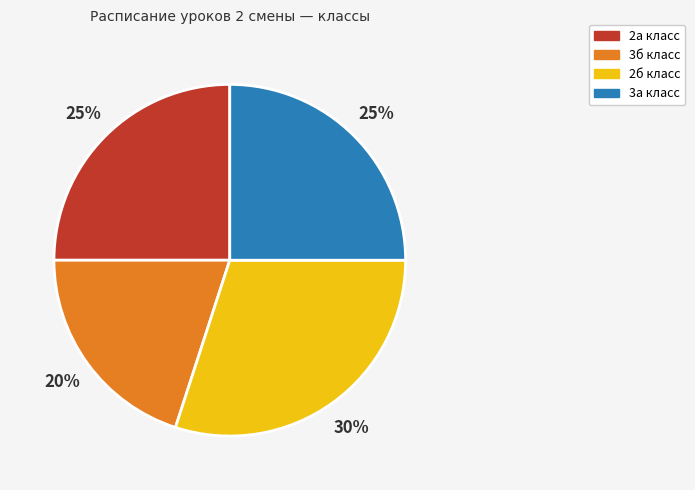

To the nearest percent, what percentage of the pie is 2а класс?

25%